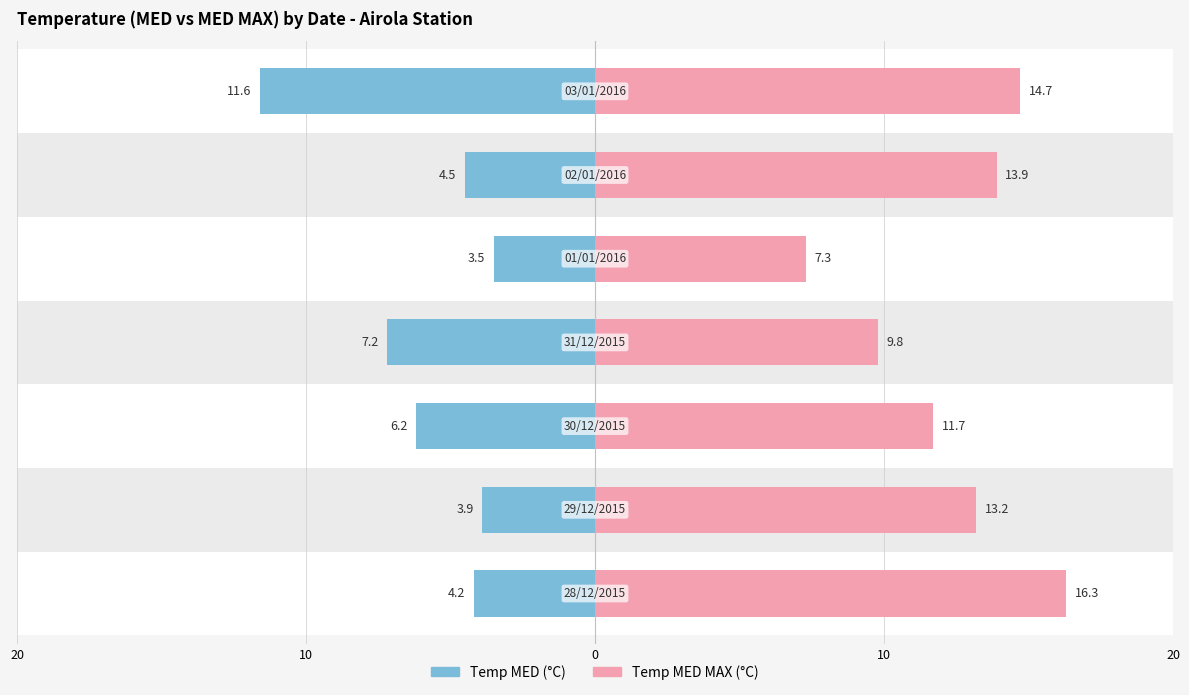

Rank the series at 10 from lowest to highest value.

Temp MED (°C), Temp MED MAX (°C)